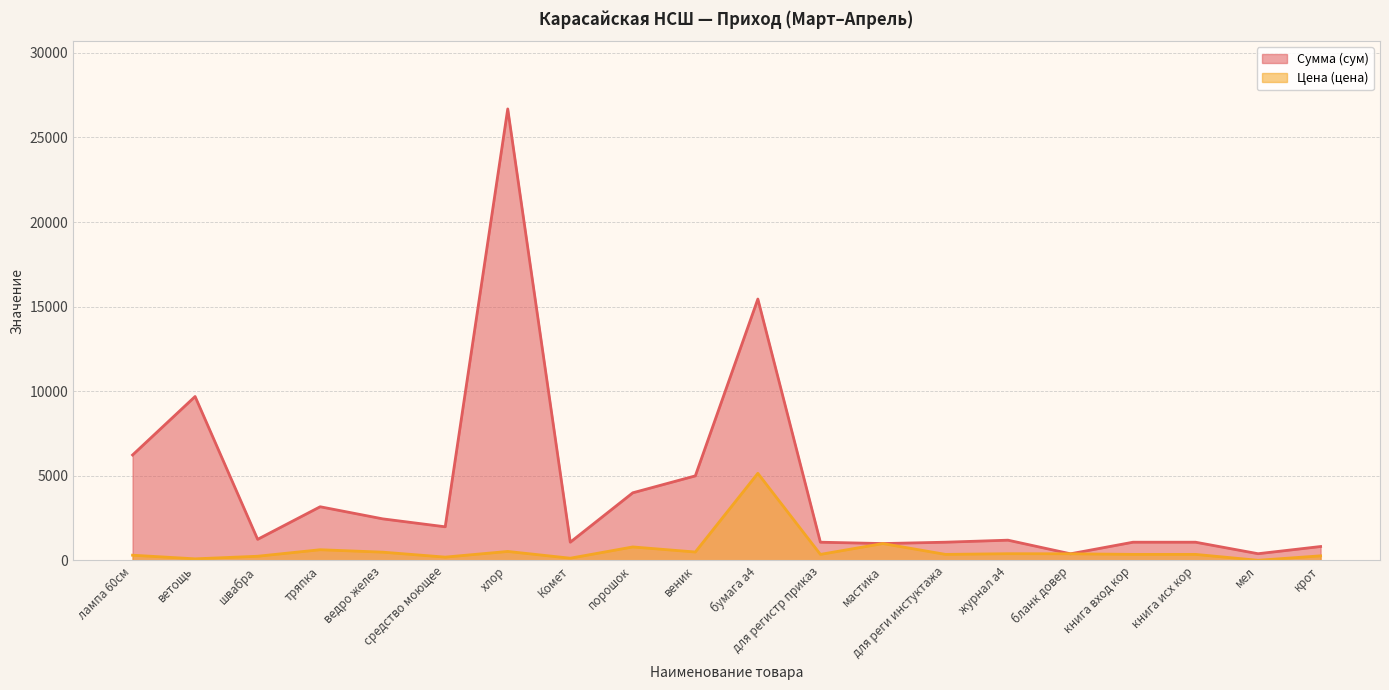

Where is Цена (цена) nearest to the value 2580?

мастика